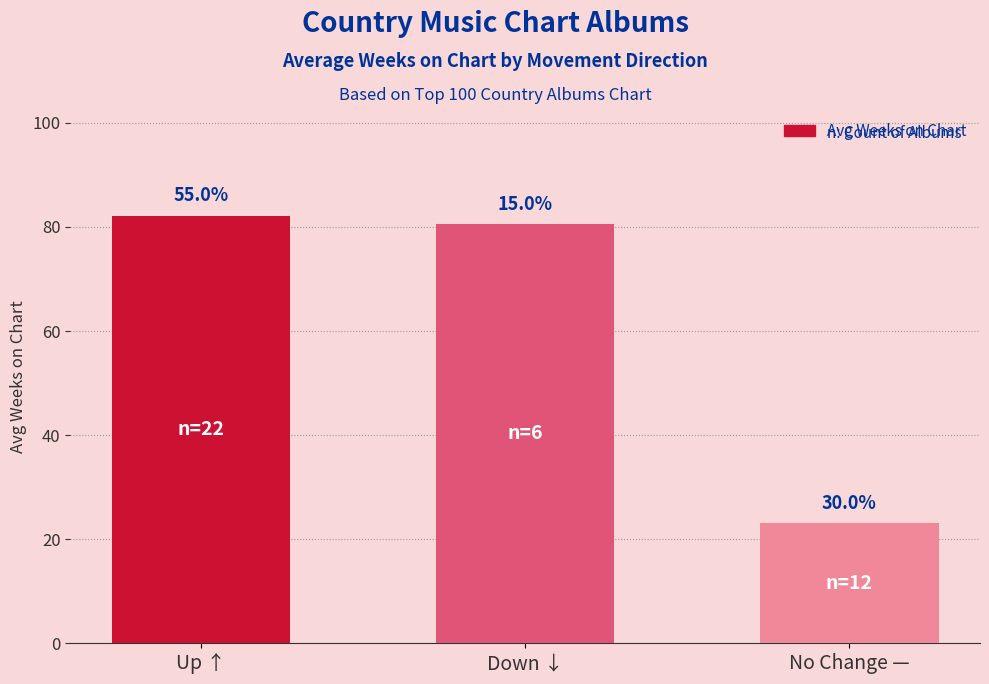

Does the chart contain any negative values?

No